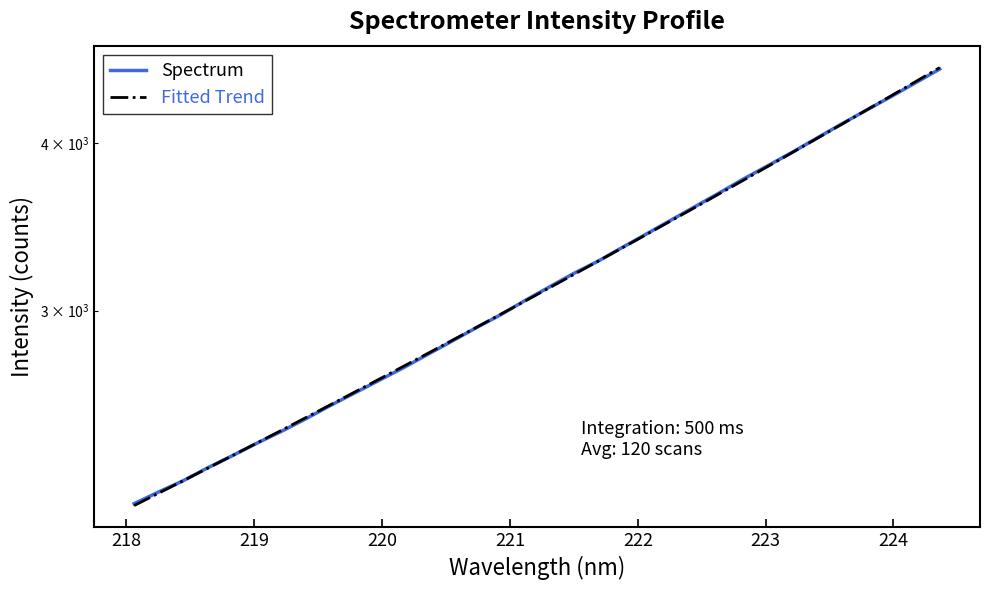

True or false: Spectrum and Fitted Trend intersect in this chart.

True